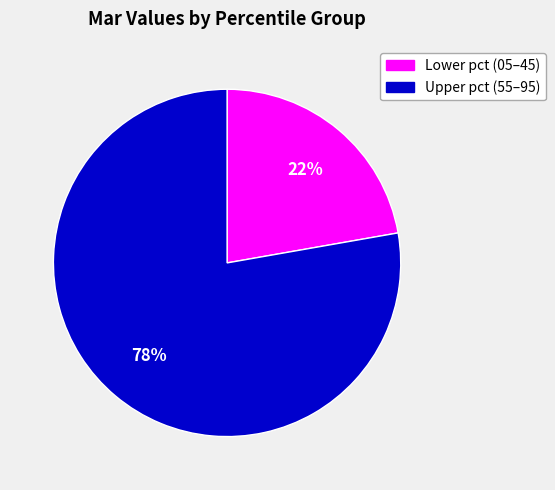

To the nearest percent, what is the difference between the largest and smallest slice percentages?

56%